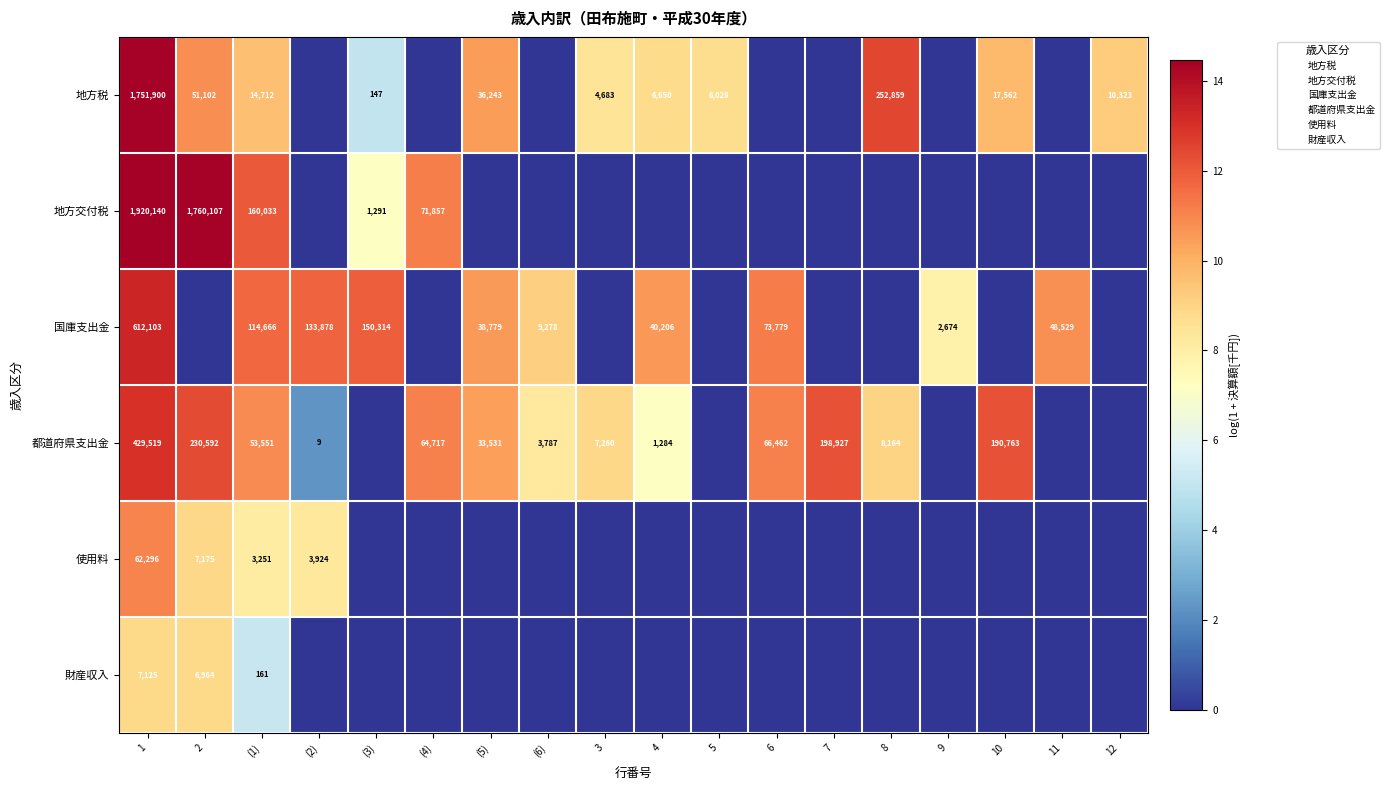

At which category is the sum across all series the highest?

1